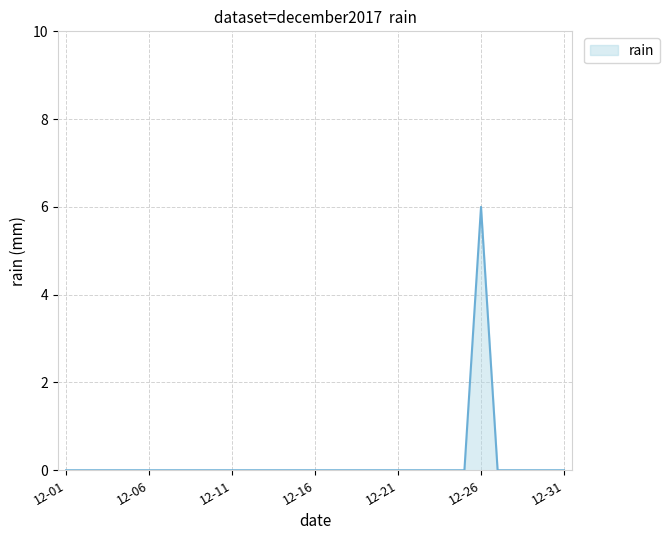

Which category has the highest value across all series?

12-26